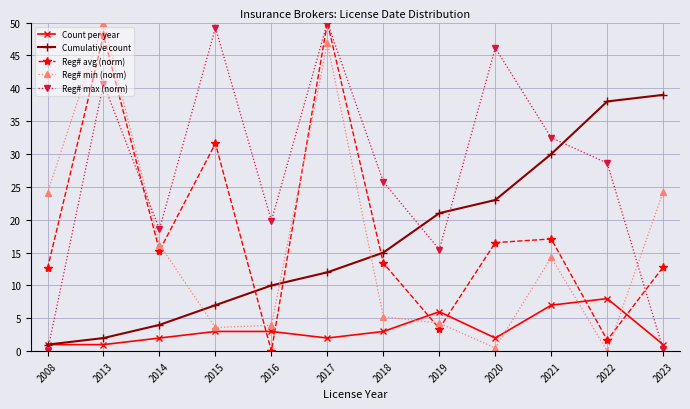

The value of Reg# avg (norm) at 2014 is 15.3. True or false?

True